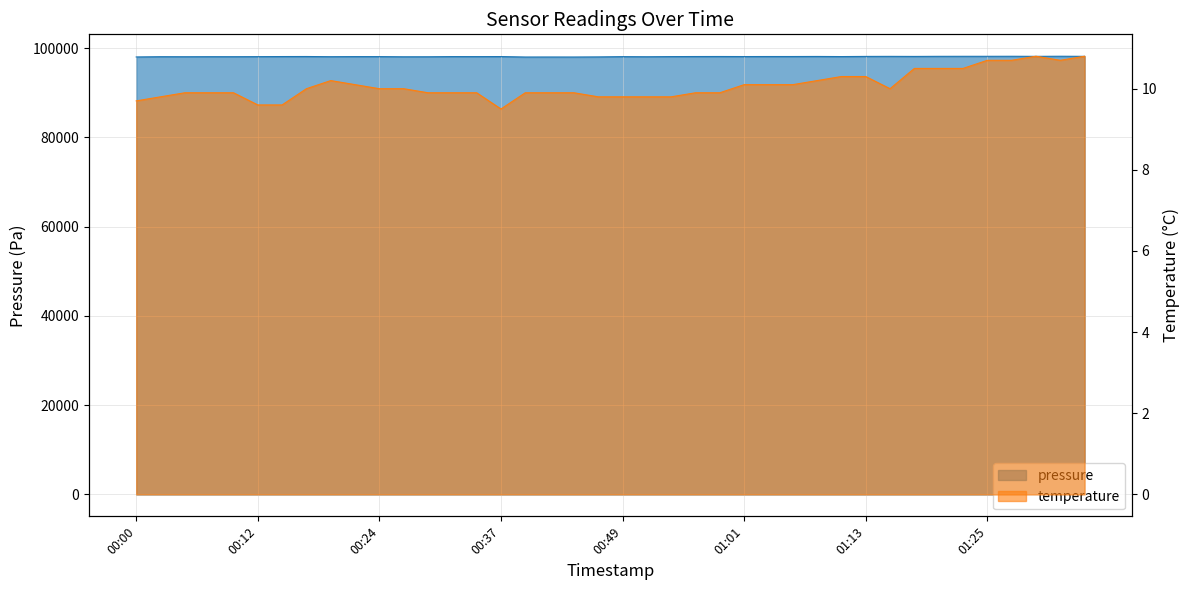

How many data points in pressure are above 98118?

19